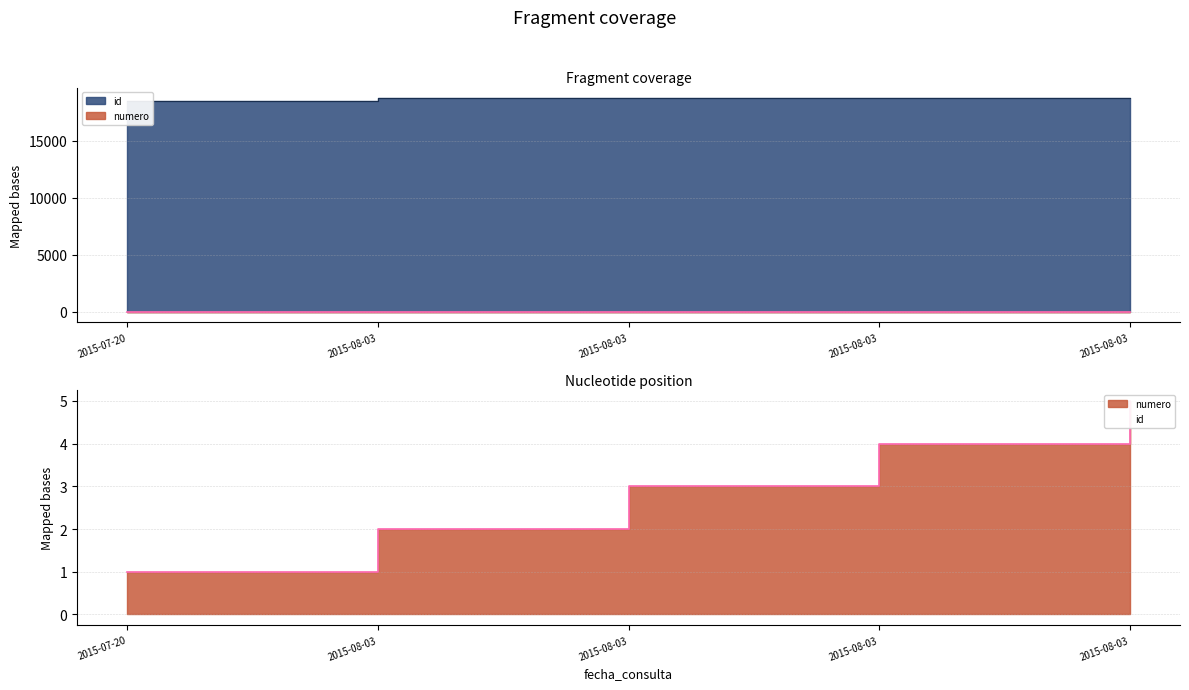

Which series has the largest total across all categories?

id